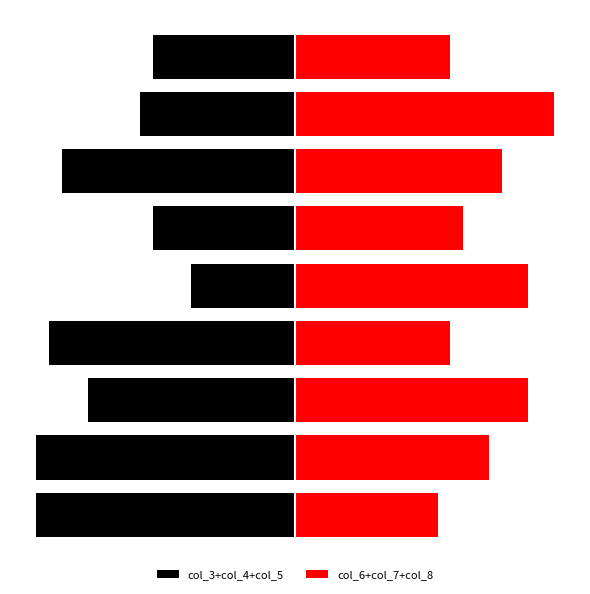

What is the total value across all series at 1?

-5